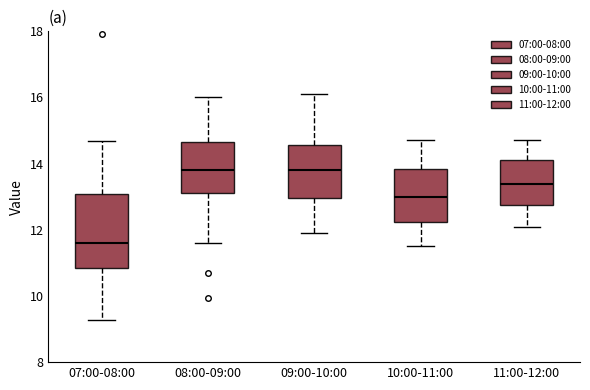

Which box's median line is the lowest?

07:00-08:00